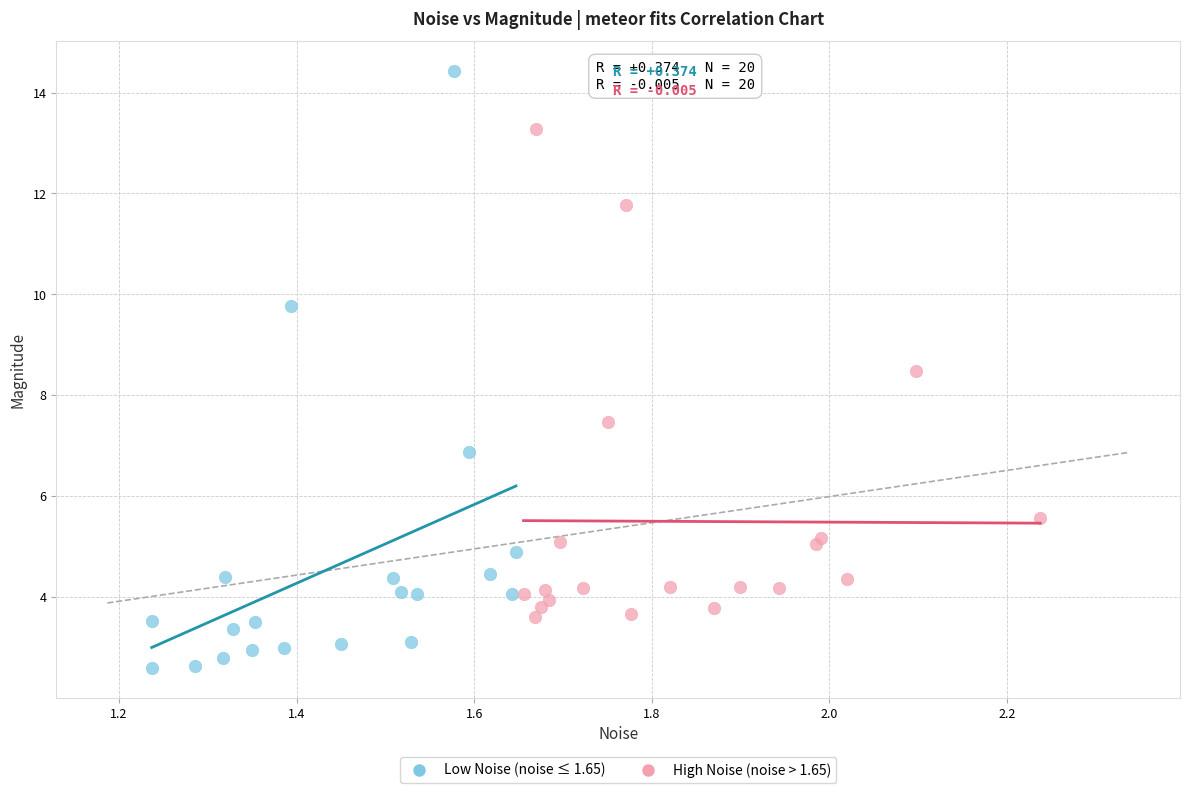

Which series contains the highest Y value?

Low Noise (noise ≤ 1.65)